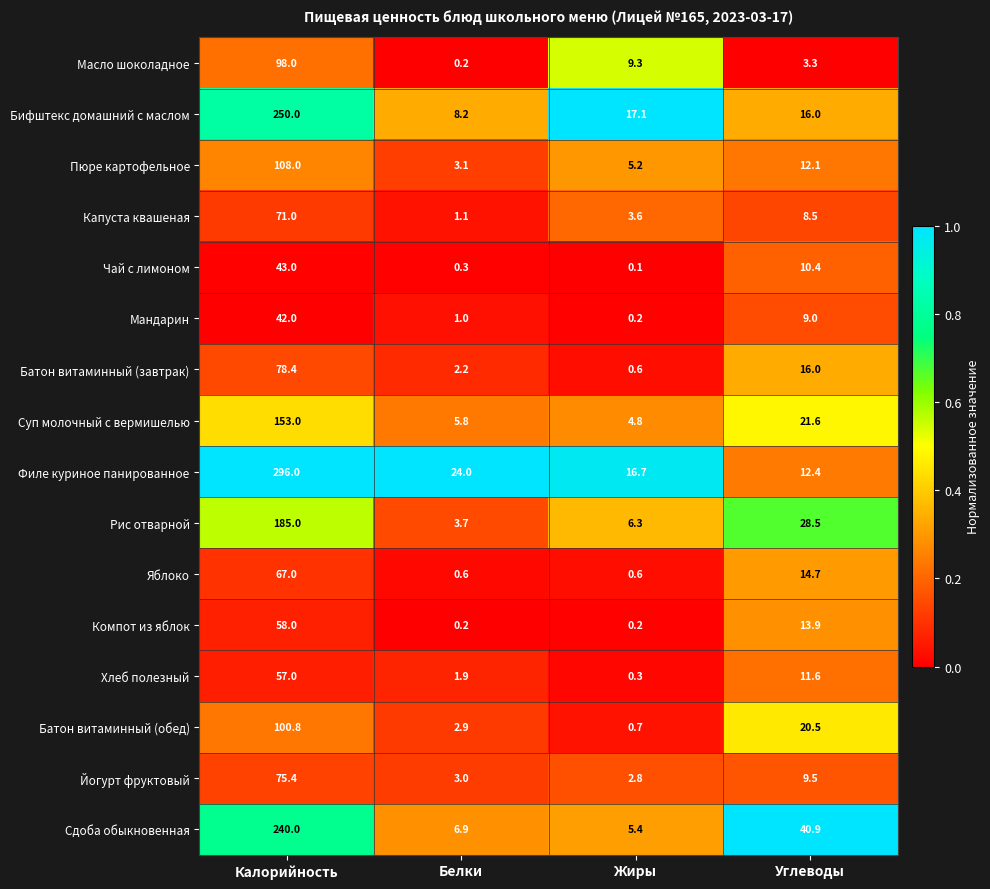

At which category is the sum across all series the highest?

Калорийность